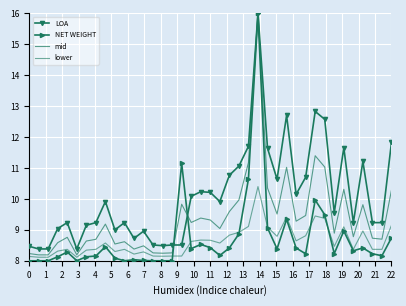

What is the average value of the mid series?

9.4